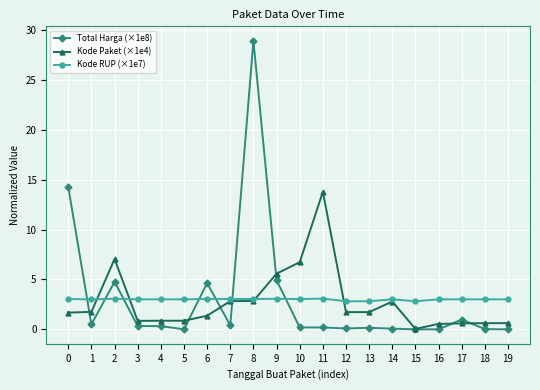

Which series has the largest range (max minus min)?

Total Harga (×1e8)